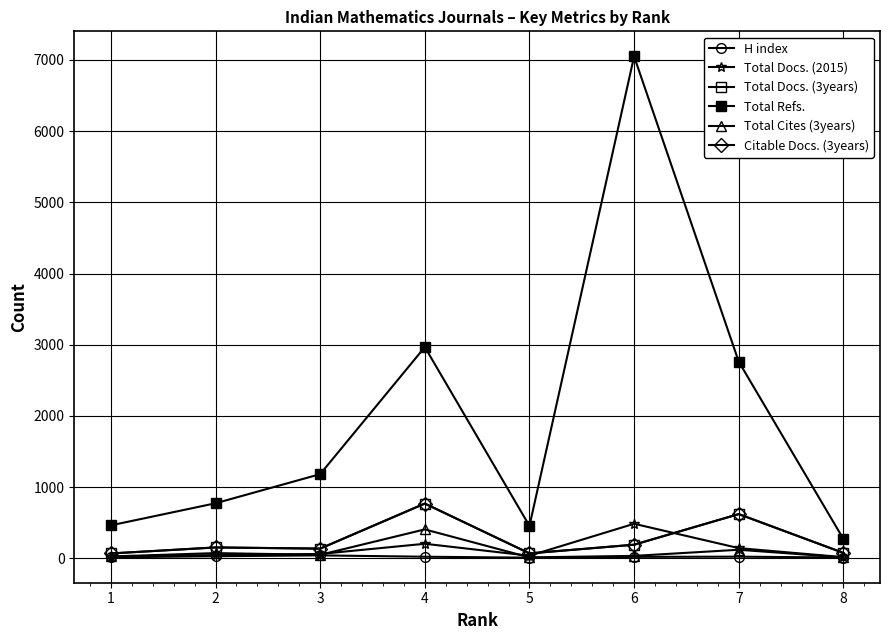

Does the chart have visible grid lines?

Yes